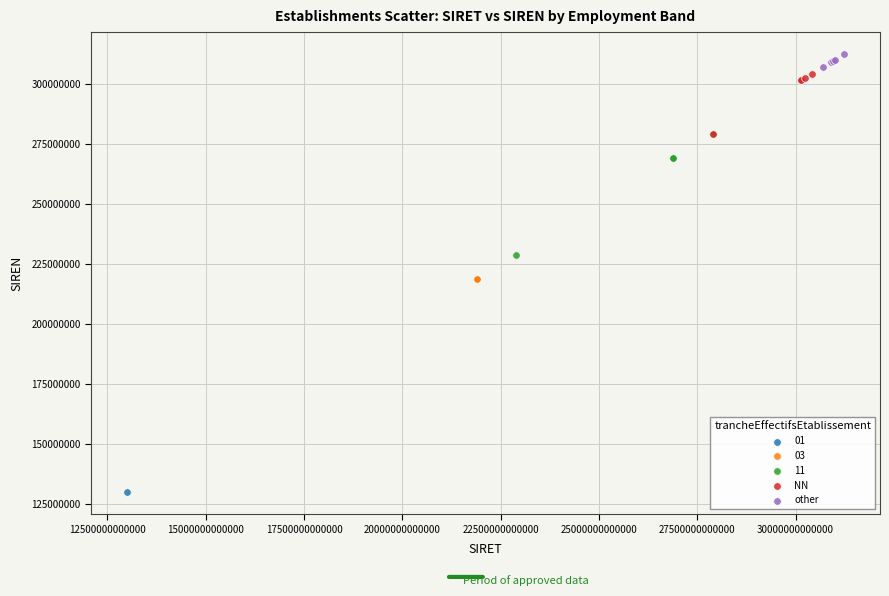

What are all the series names shown in the legend?

01, 03, 11, NN, other